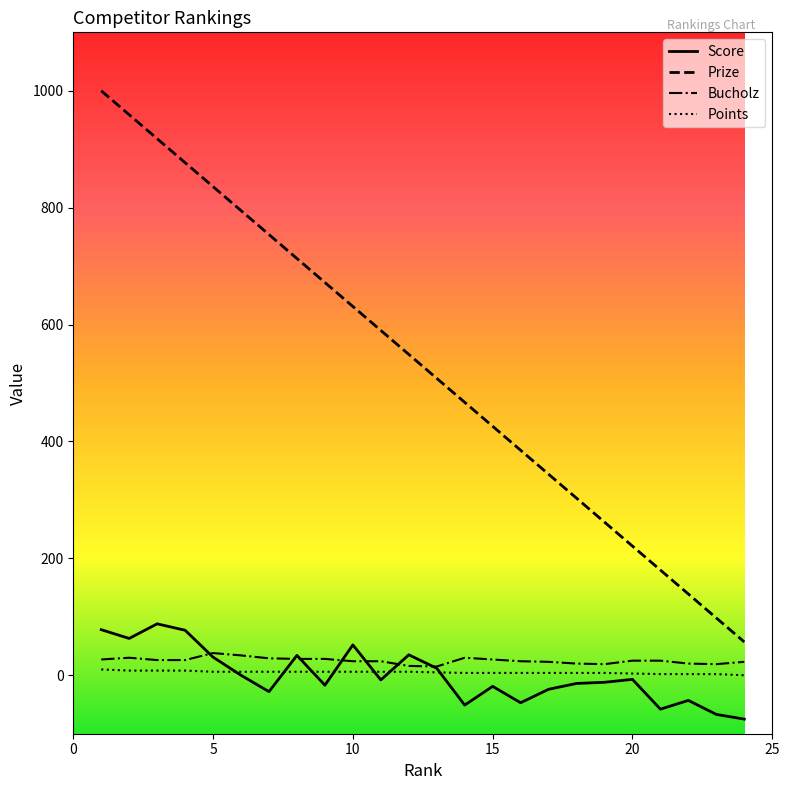

Count the number of categories in the chart.

24